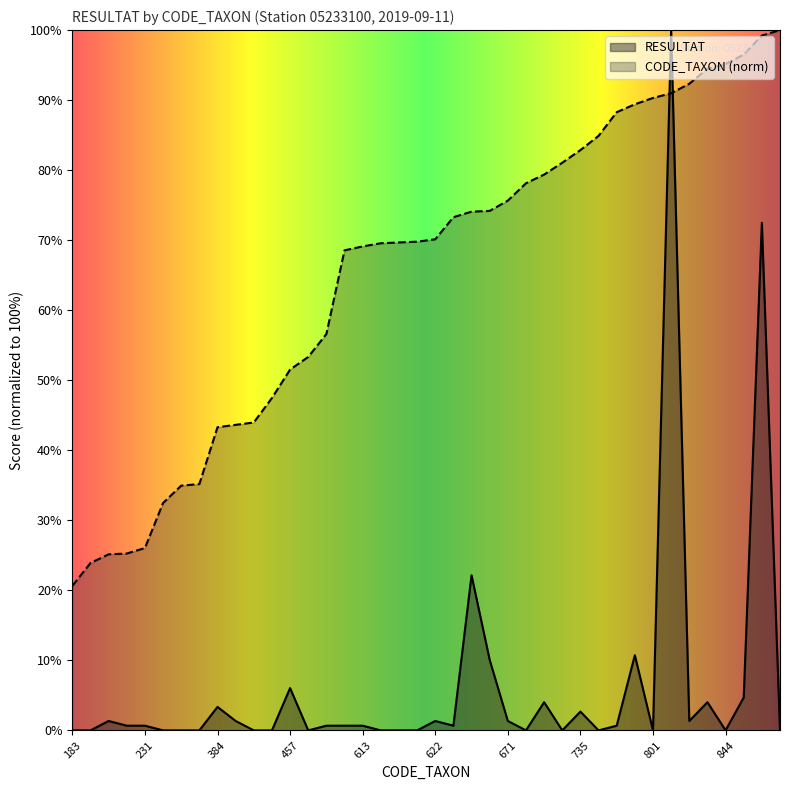

How many data points in CODE_TAXON are less than 70?

20